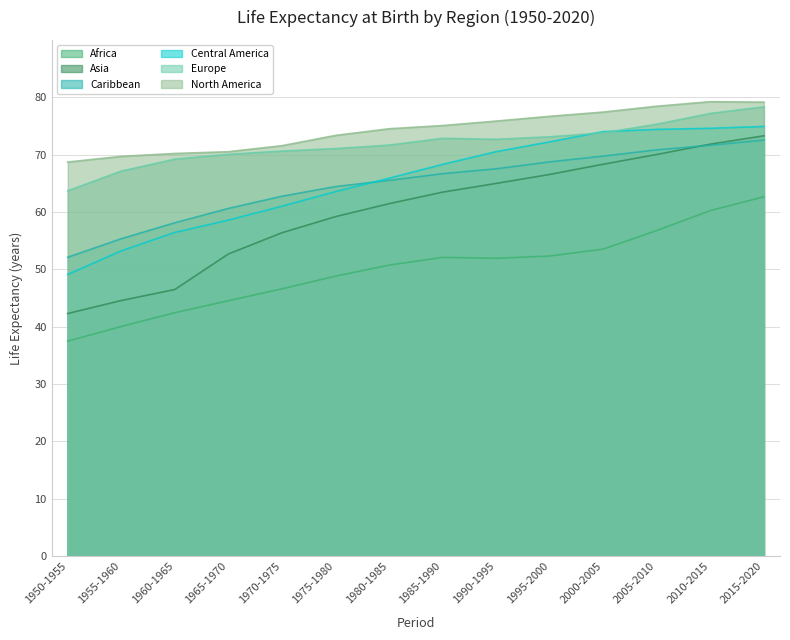

How many values in the North America series exceed 75?

7